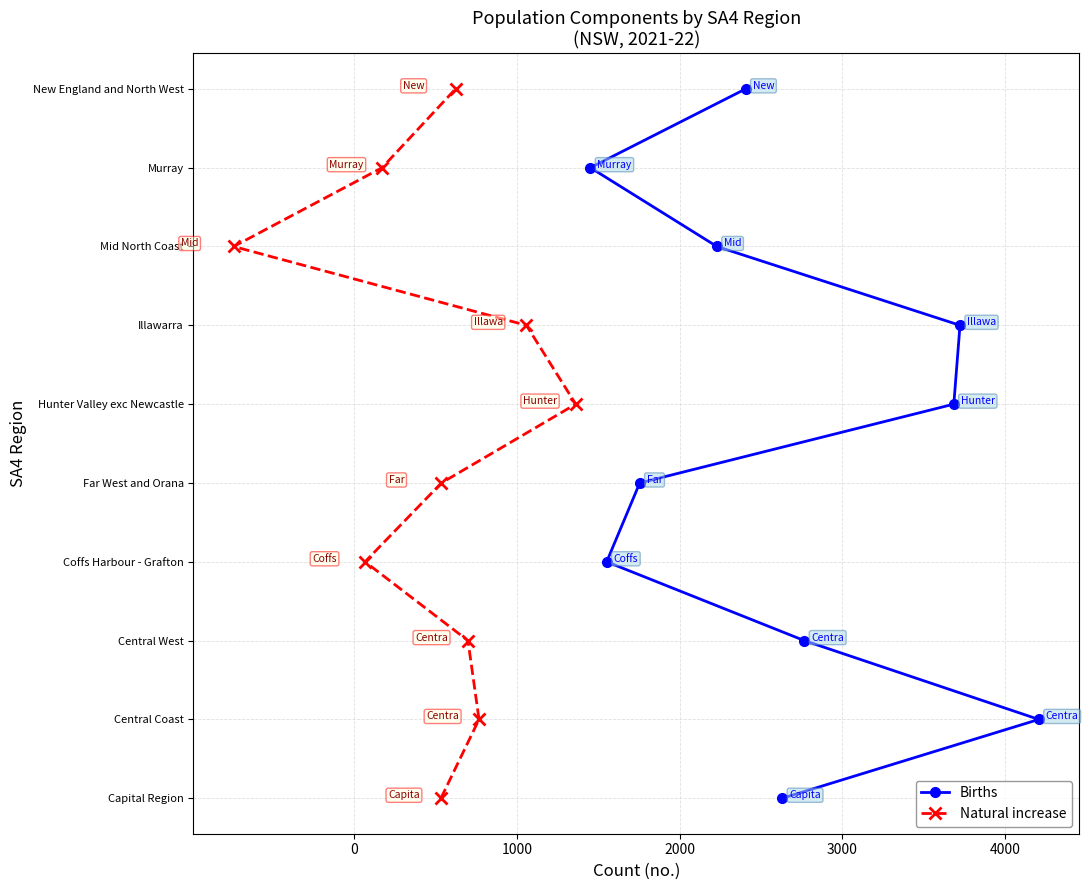

True or false: Births has more than 2 interior local peaks.

False